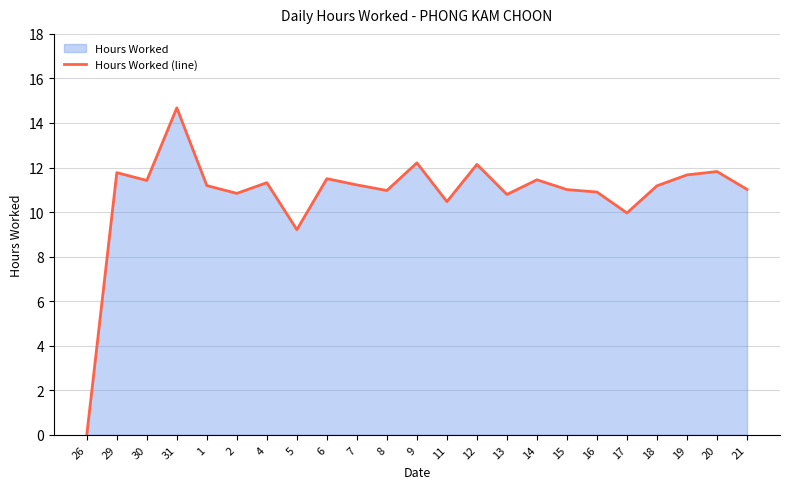

List the labels in order of value, largest first.

31, 9, 12, 20, 29, 19, 6, 14, 30, 4, 7, 1, 18, 21, 15, 8, 16, 2, 13, 11, 17, 5, 26